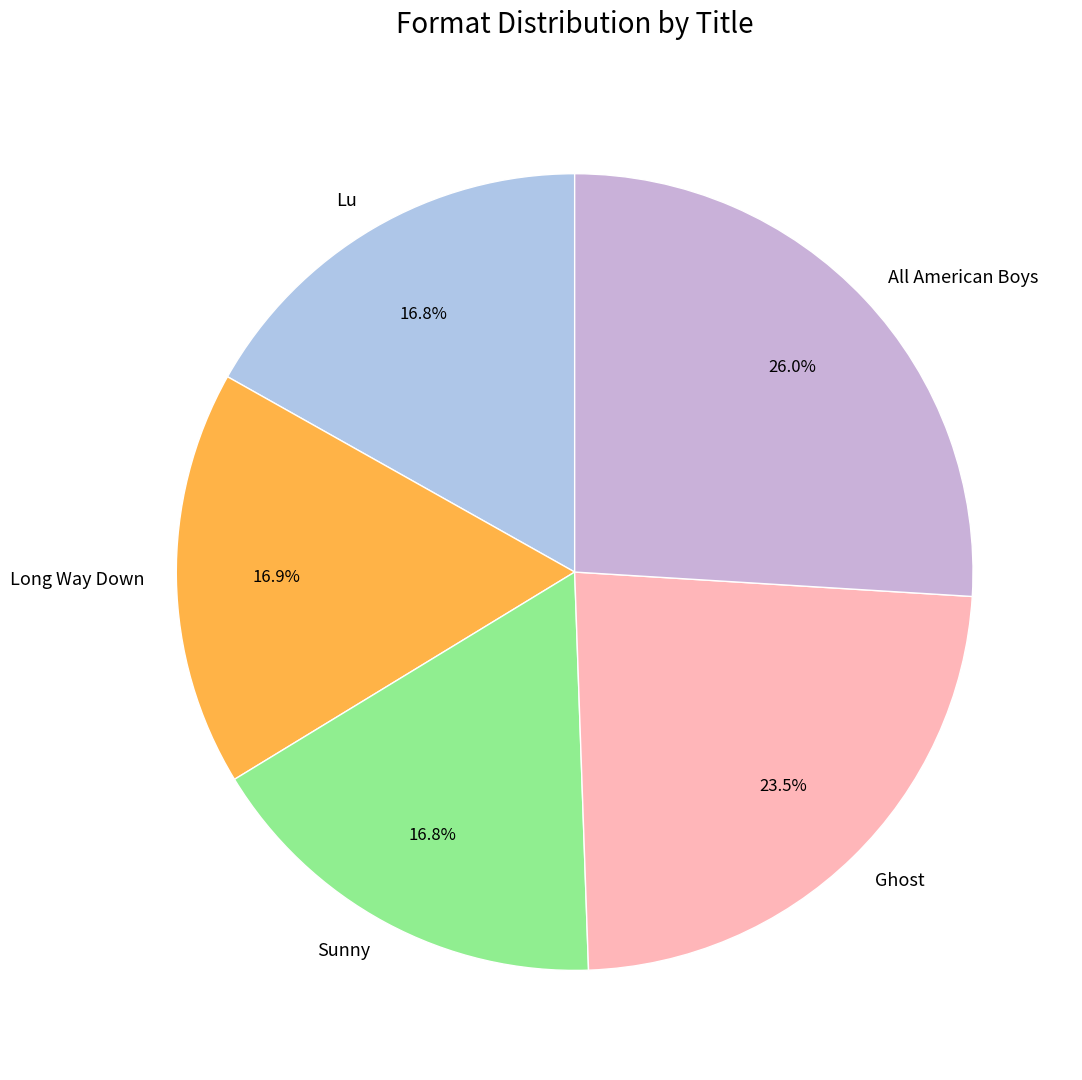

How many slices are in this pie chart?

5